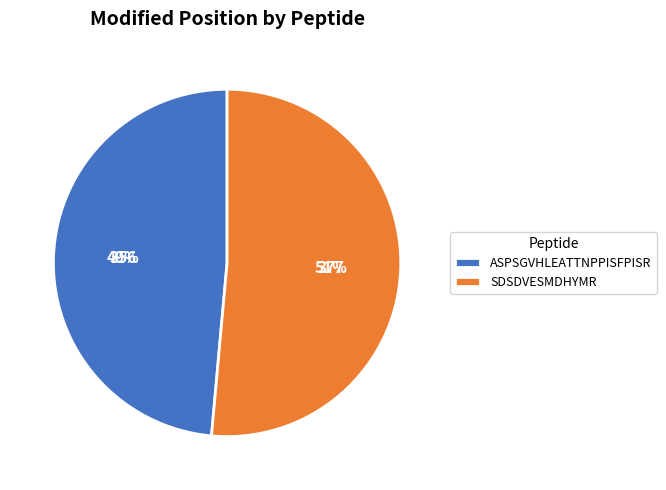

True or false: ASPSGVHLEATTNPPISFPISR accounts for 49% of the total.

True